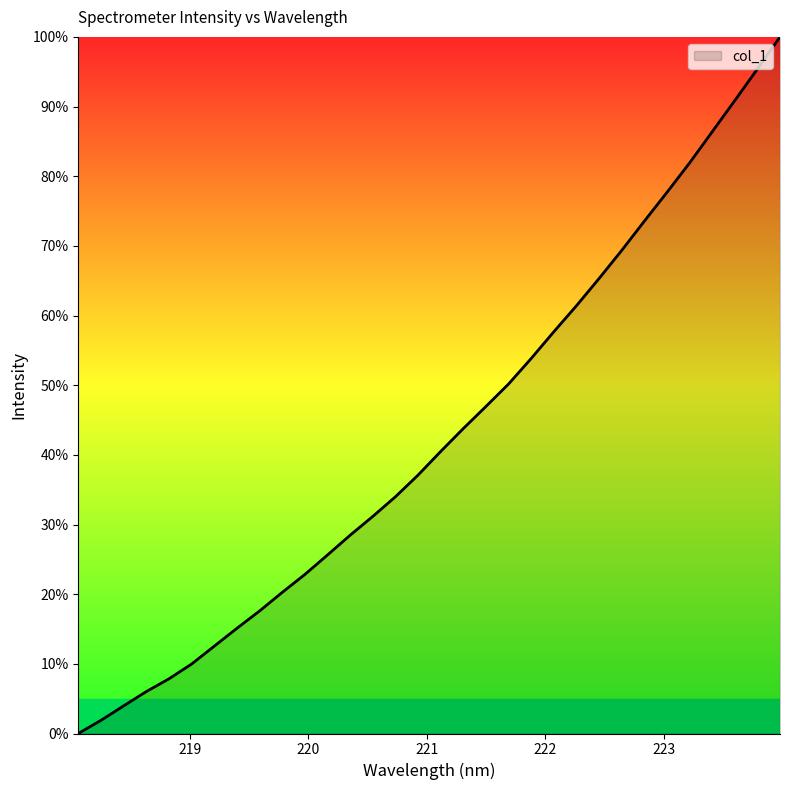

What is the greatest value displayed?

100.0